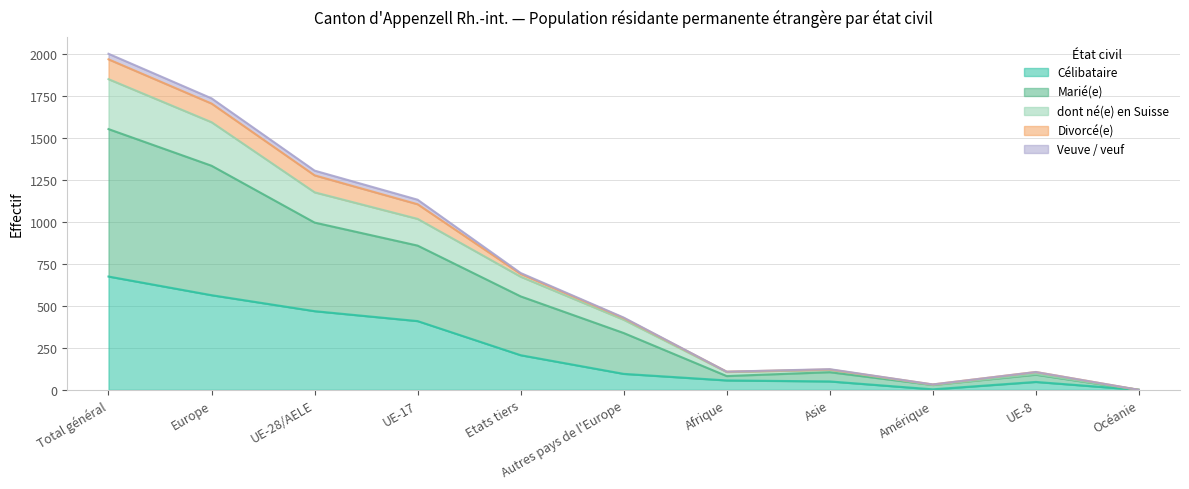

Where is the first local maximum for dont né(e) en Suisse?

Asie